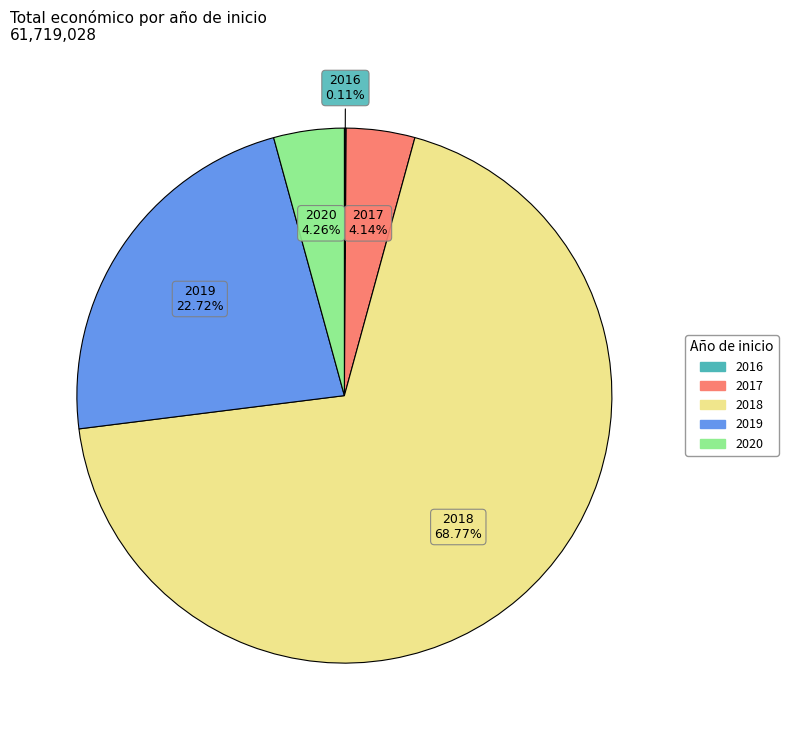

Is there a majority slice in this chart?

Yes